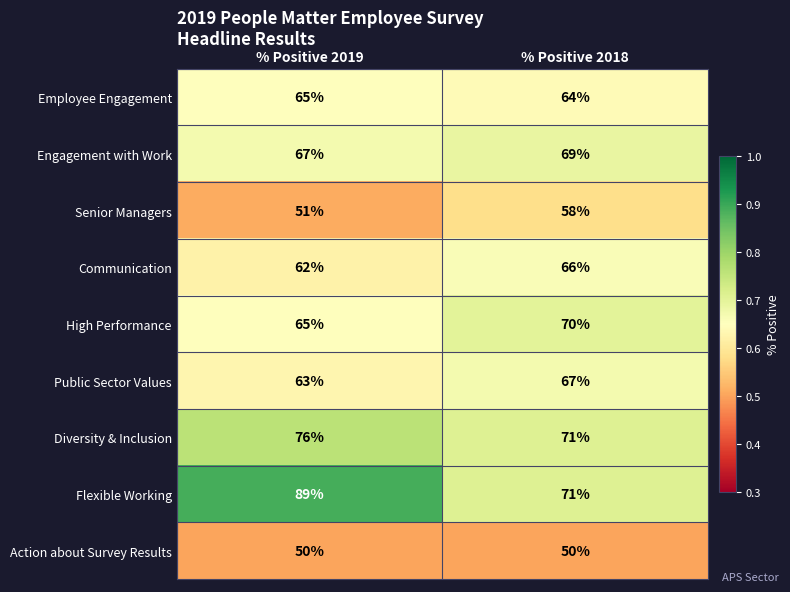

What is the spread (max minus min) of values at % Positive 2019?

39